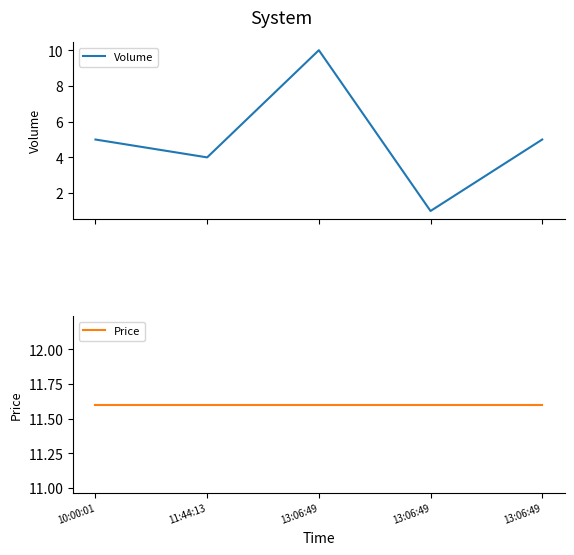

What are all the series names shown in the legend?

Volume, Price